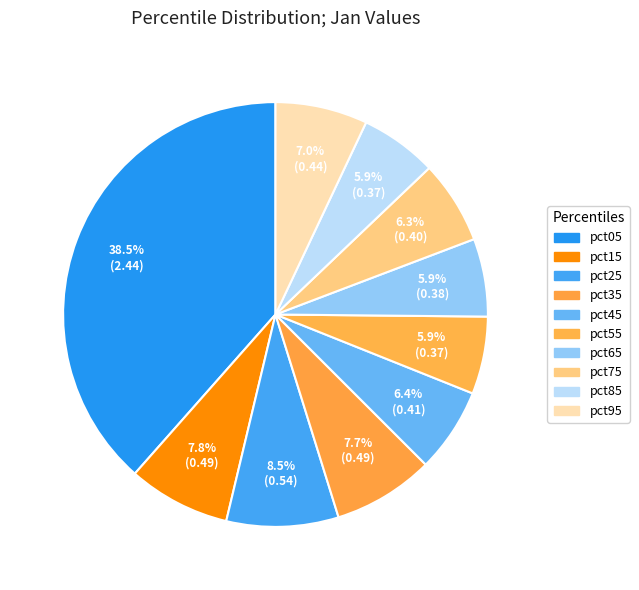

Rank the categories by value from lowest to highest.

pct85, pct55, pct65, pct75, pct45, pct95, pct35, pct15, pct25, pct05